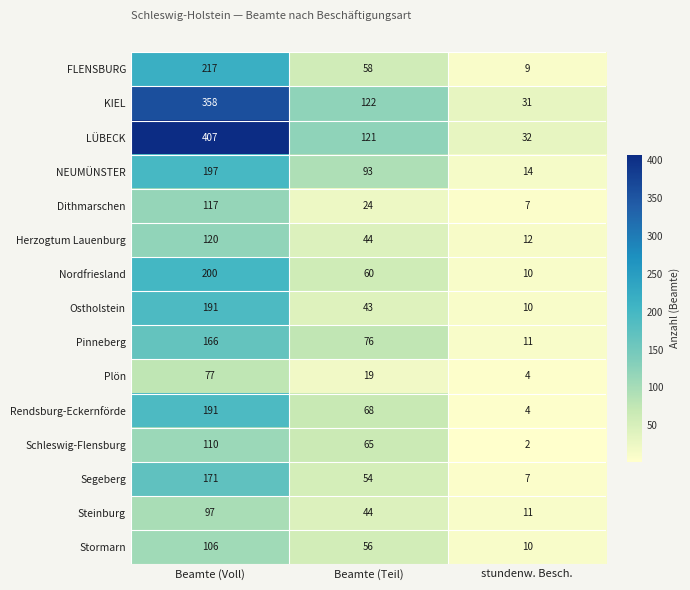

At which label does Nordfriesland reach its minimum?

stundenw. Besch.